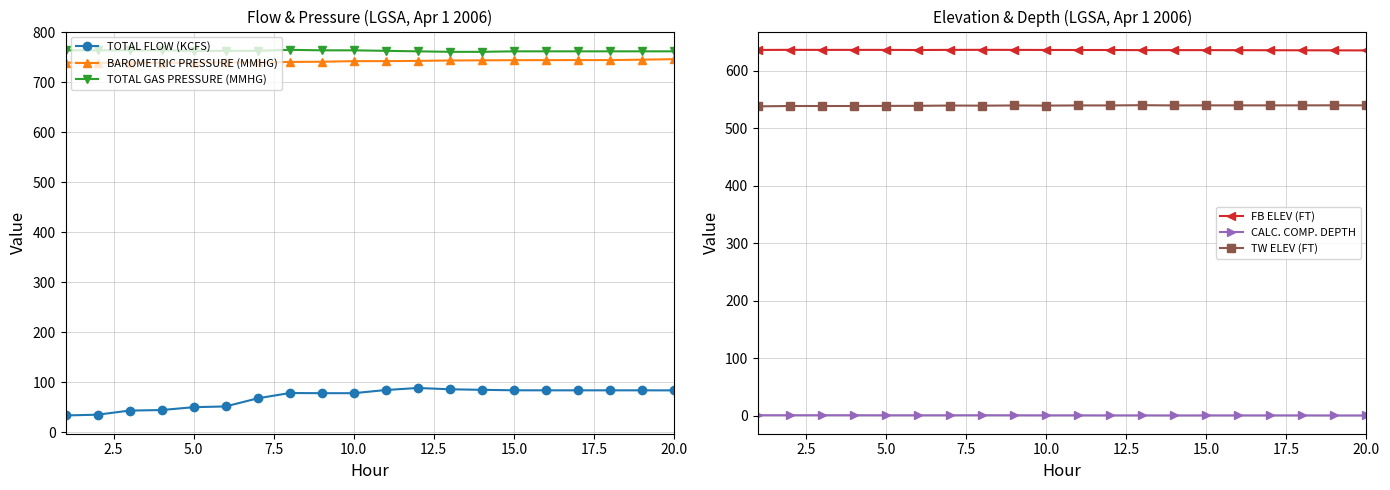

At which label does TW ELEV (FT) first exceed 539?

5.0